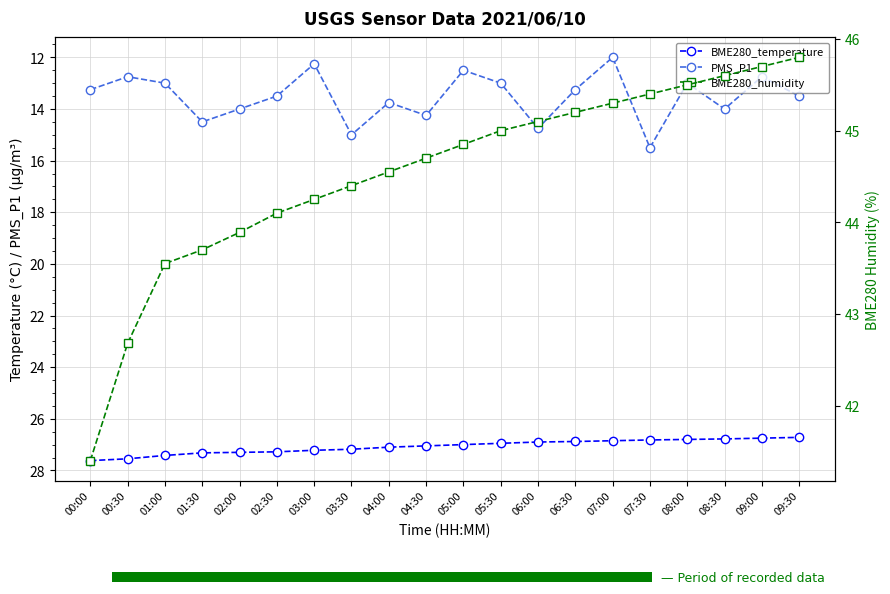

What is the highest value of the PMS_P1 series?

15.5